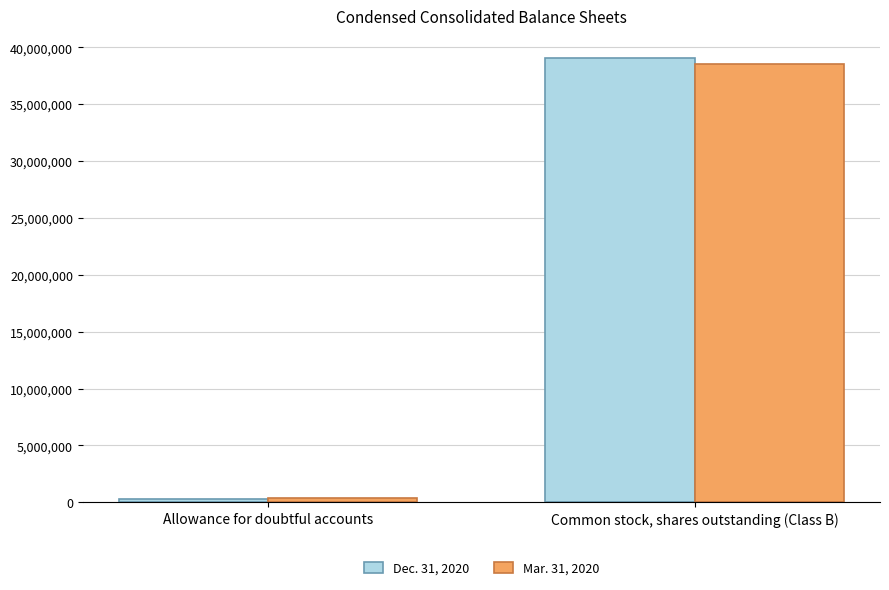

The value of Mar. 31, 2020 at Allowance for doubtful accounts is 337461. True or false?

True